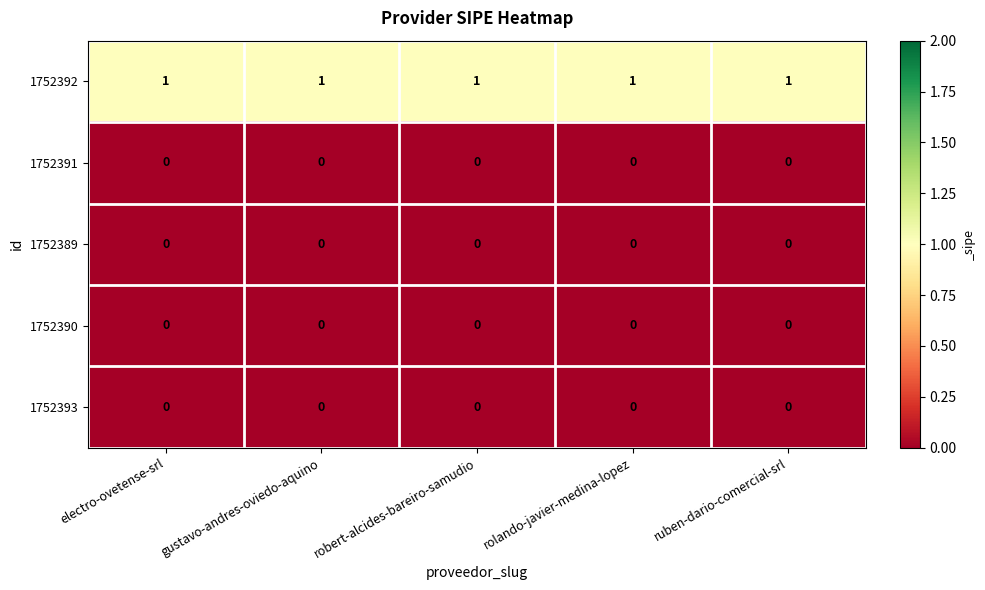

The value of 1752390 at gustavo-andres-oviedo-aquino is 0. True or false?

True